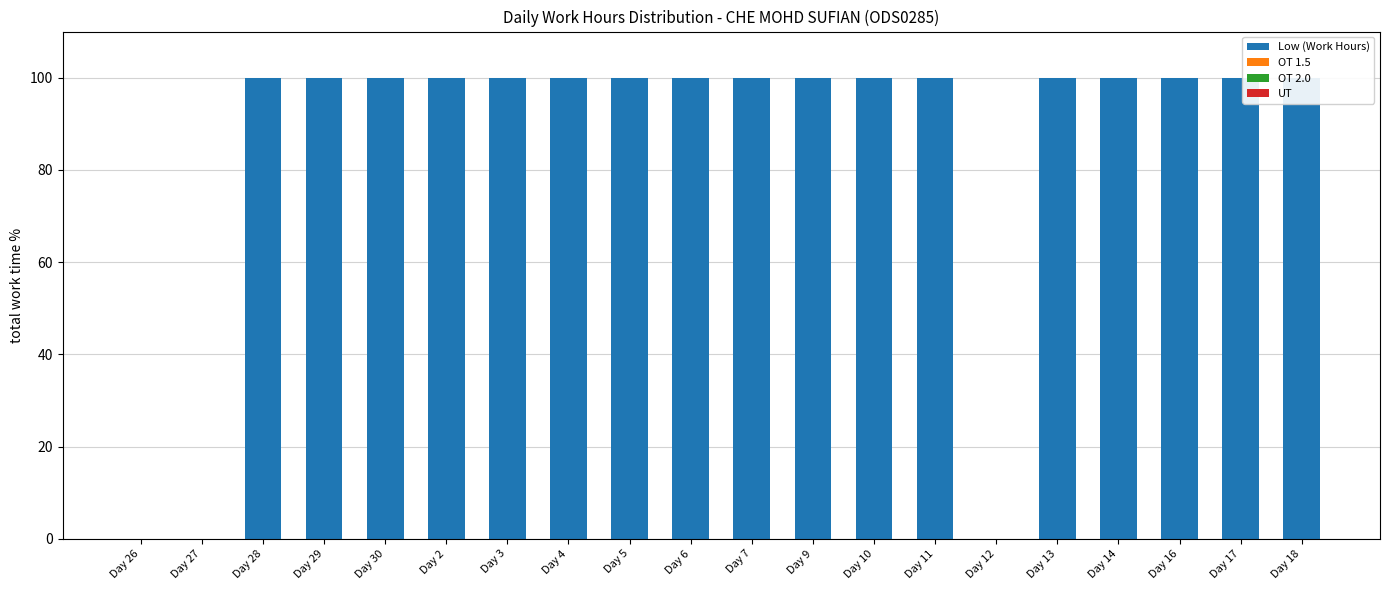

Which has a higher value, Day 10 or Day 12?

Day 10